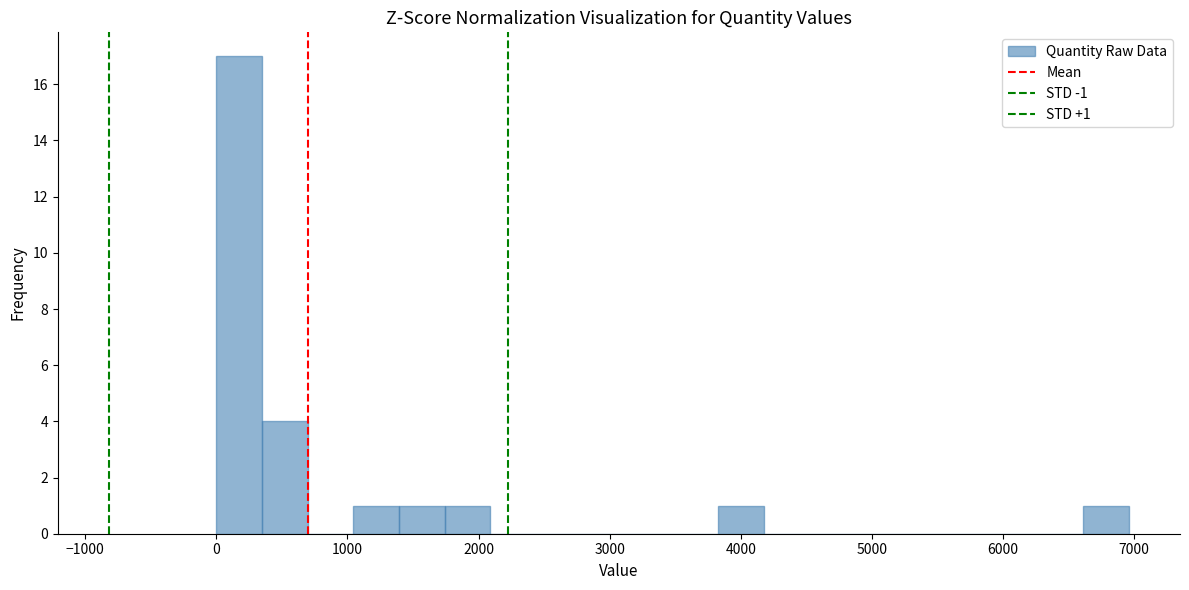

Read against the x-axis, roughly where is the centre of the tallest bar?

200